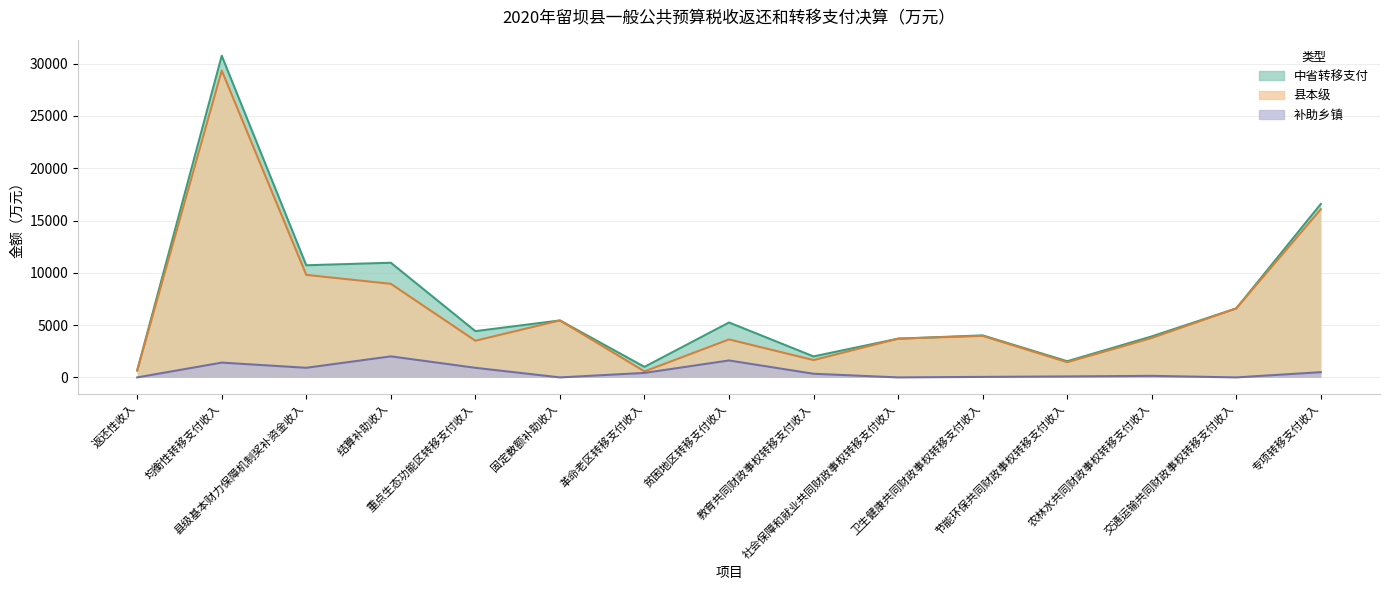

Which series has the largest total across all categories?

中省转移支付